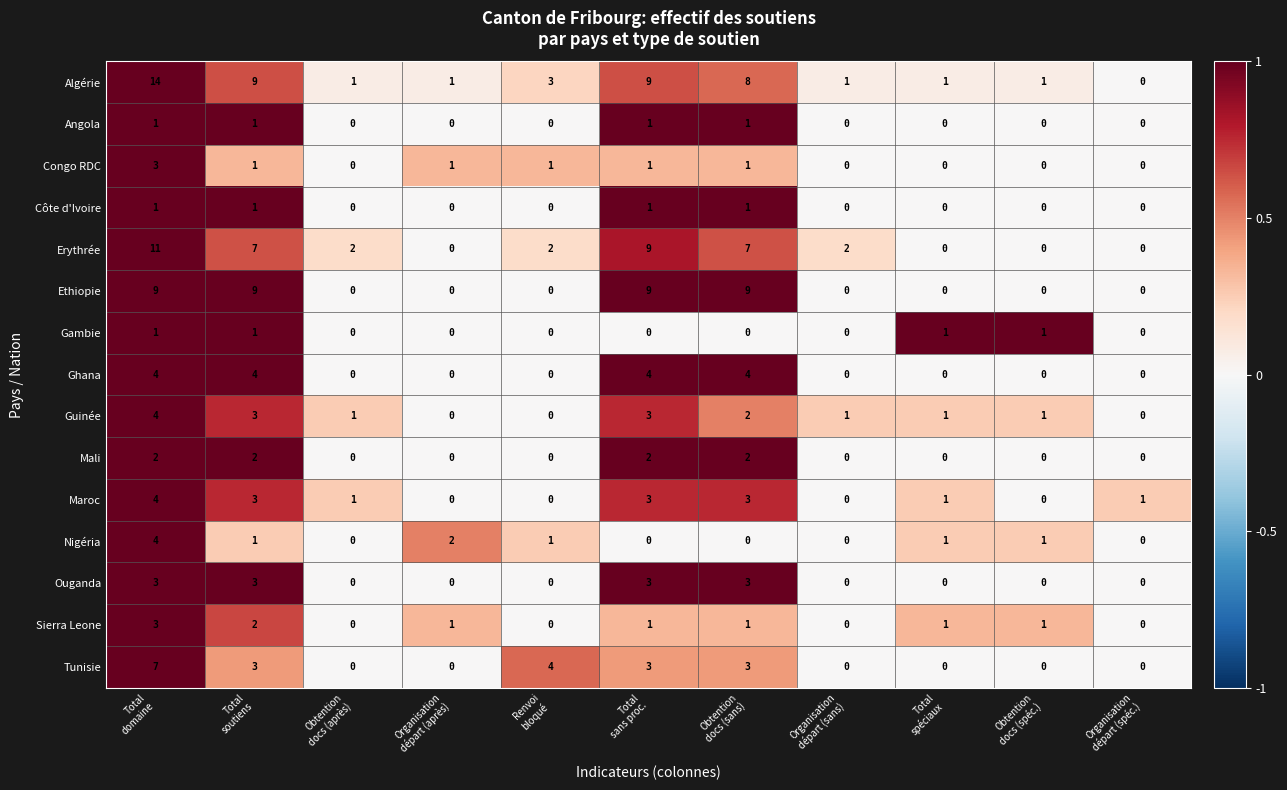

What is the sum of all Mali values?

8